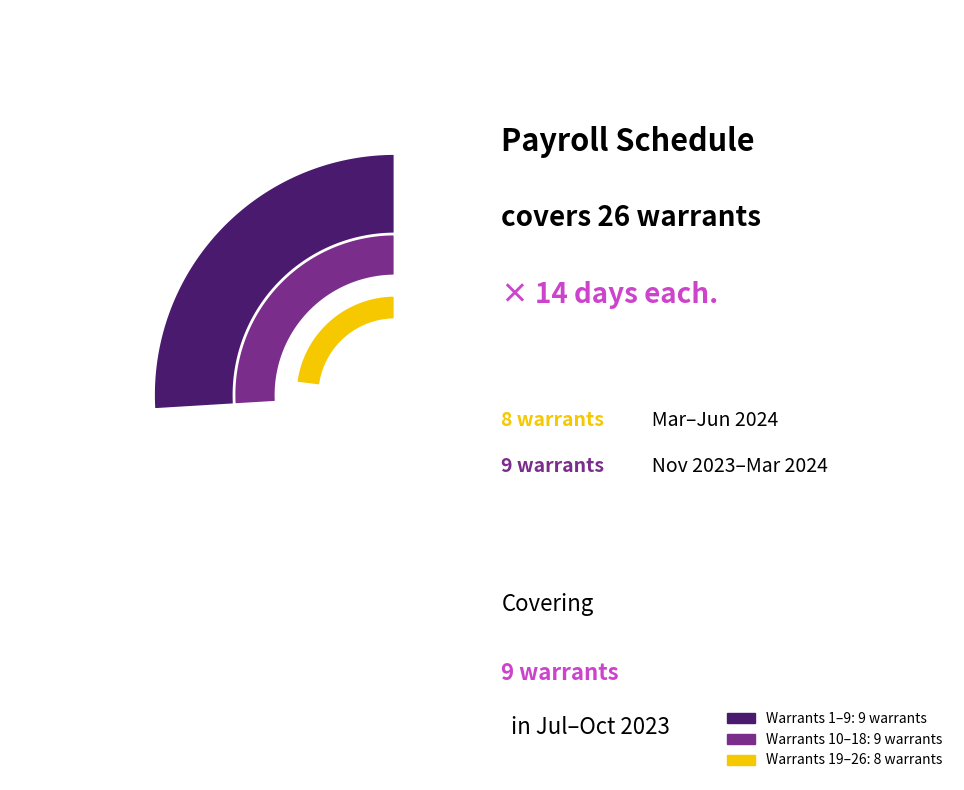

To the nearest percent, what percentage of the pie is Warrant 15?

4%